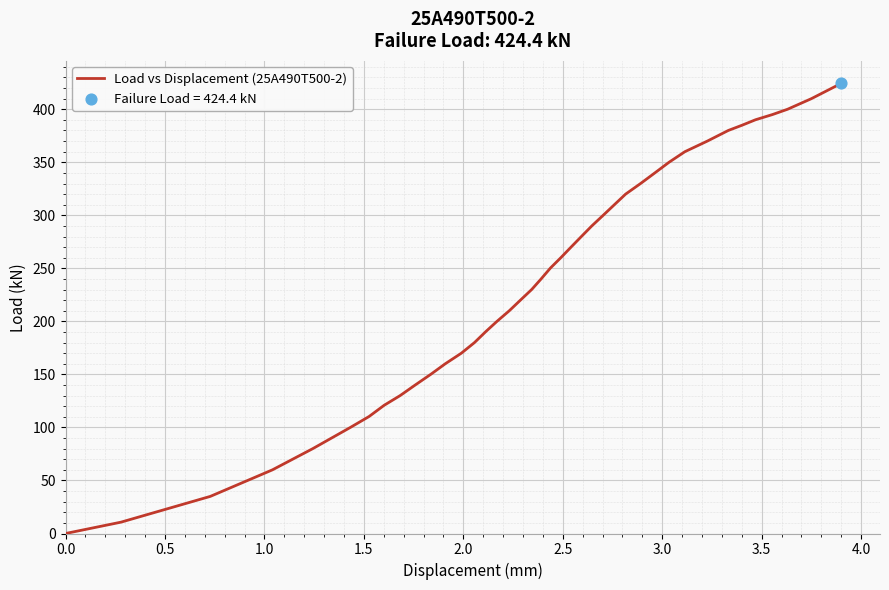

What is the difference between the maximum and minimum values?

424.4